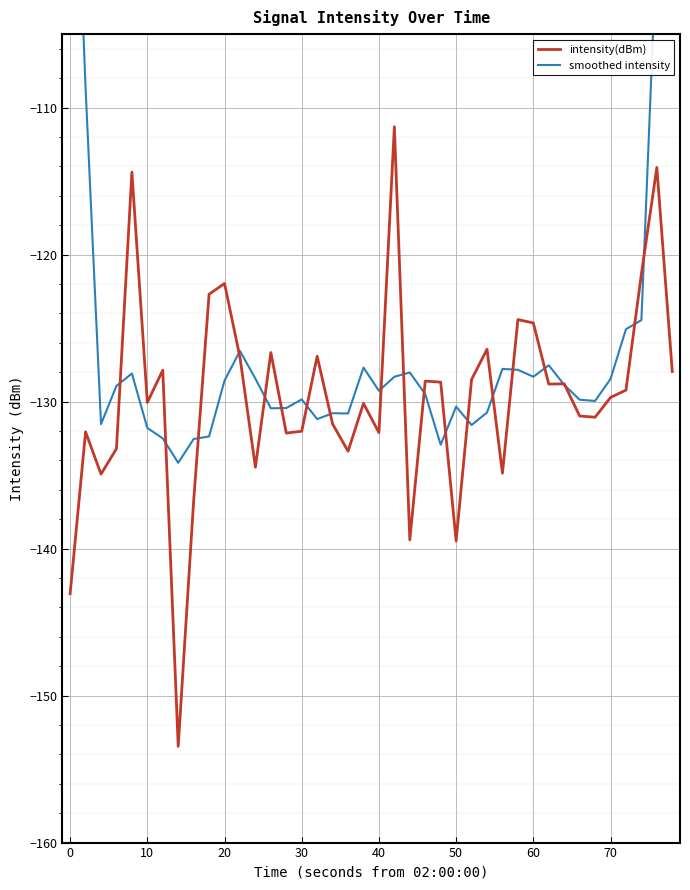

The value of intensity(dBm) at 50 is -139.5. True or false?

True